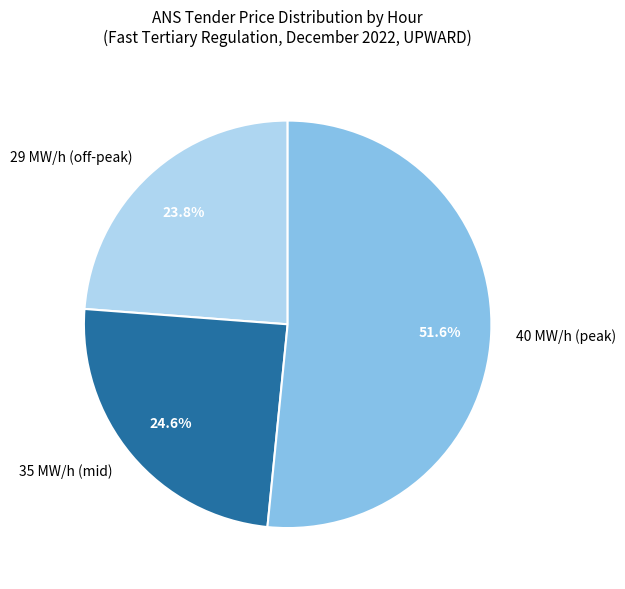

What portion of the pie excludes 29 MW/h (off-peak)?

76.2%